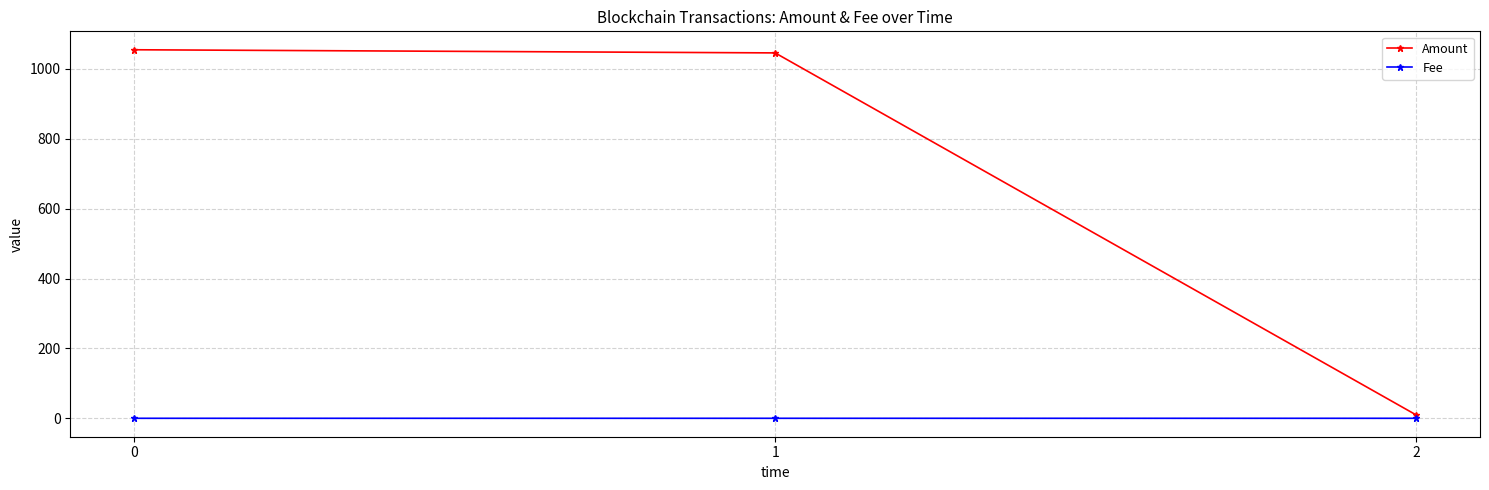

What is the difference between the maximum and minimum values in the Amount series?

1044.8